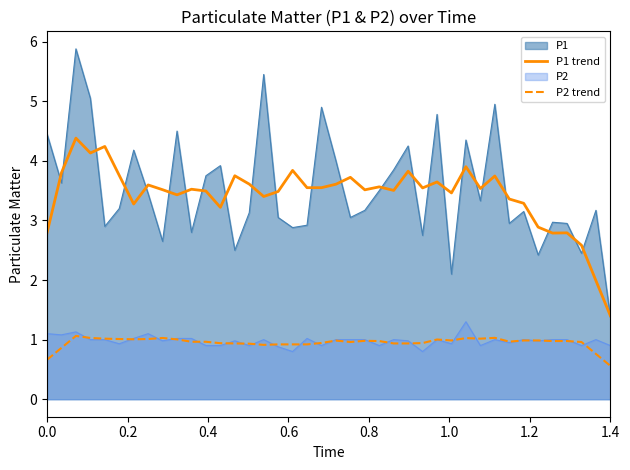

What is the smallest value displayed?

0.6